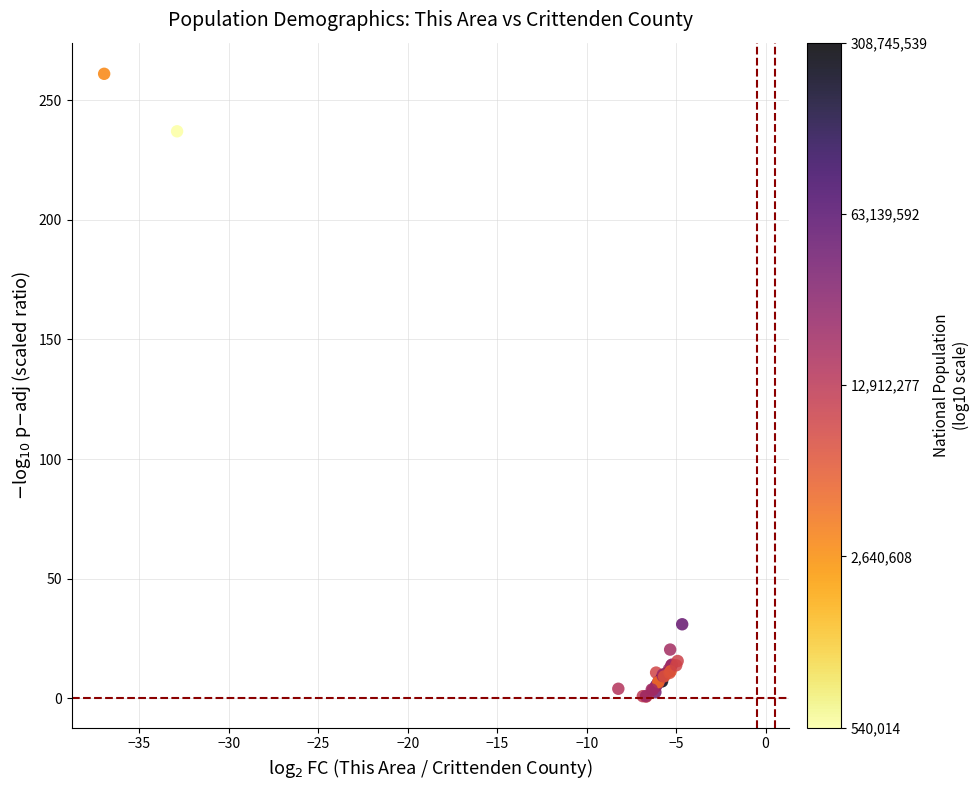

What Y value in the scatter plot is closest to 130?

30.9